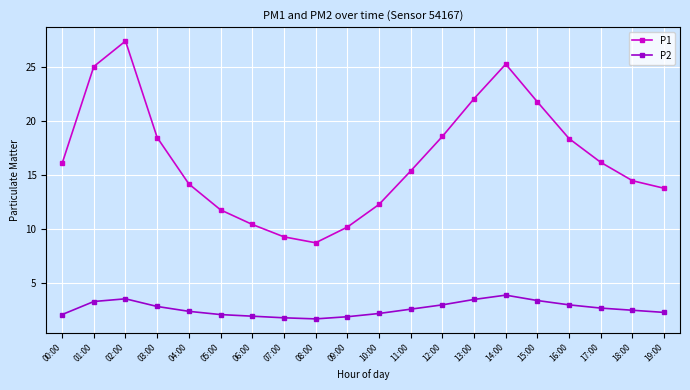

What is the difference between the P1 values at 14:00 and 09:00?

15.1